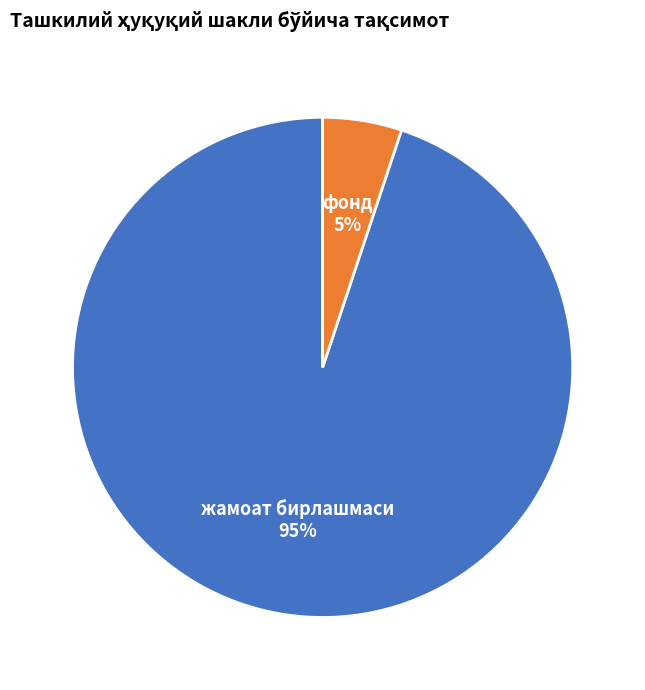

Which has a higher value, фонд or жамоат бирлашмаси?

жамоат бирлашмаси